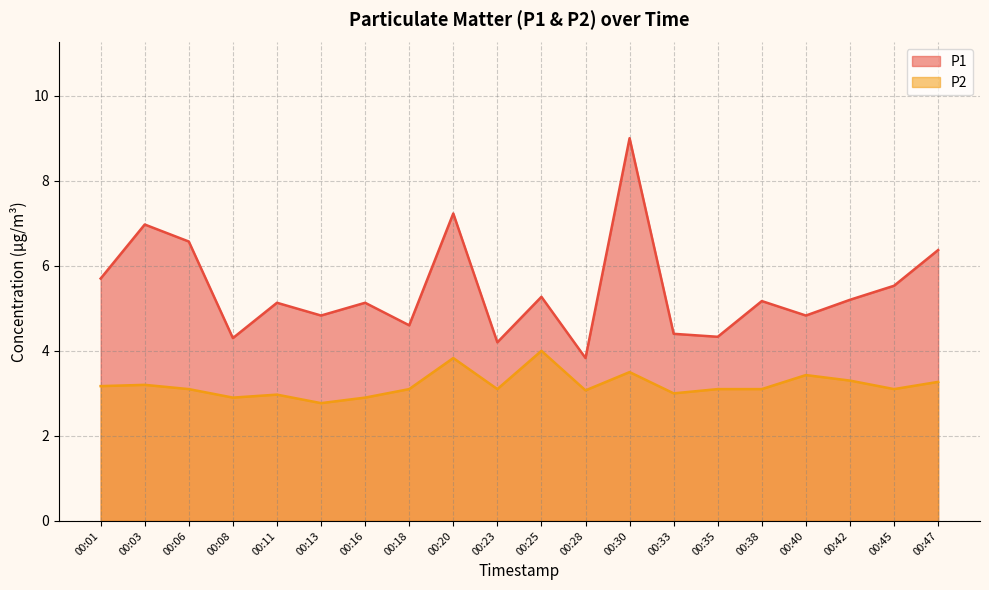

Rank the series by their average value, from lowest to highest.

P2, P1